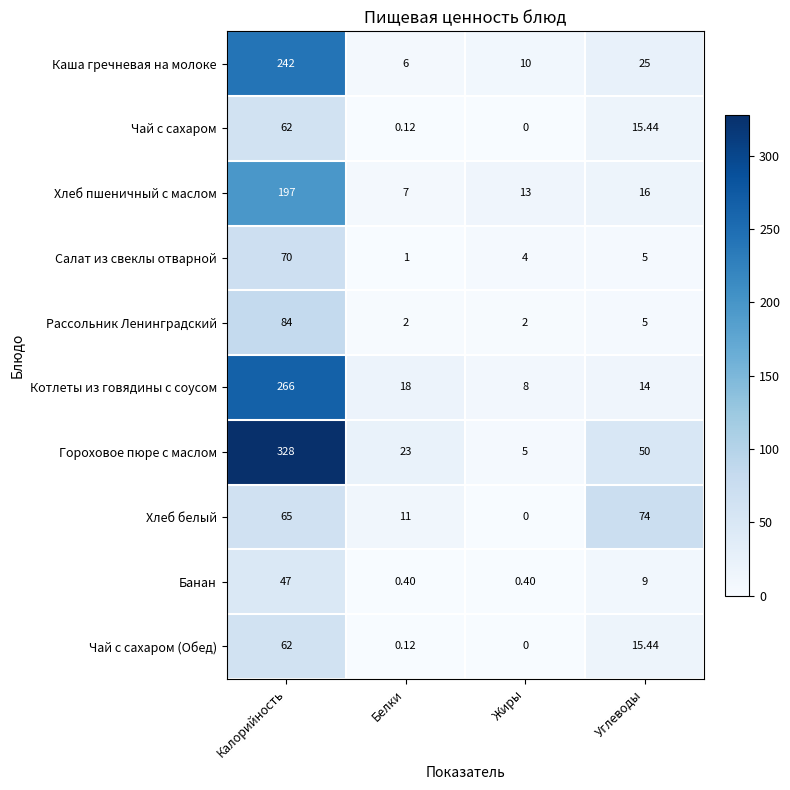

At which label is Котлеты из говядины с соусом closest to 137?

Белки